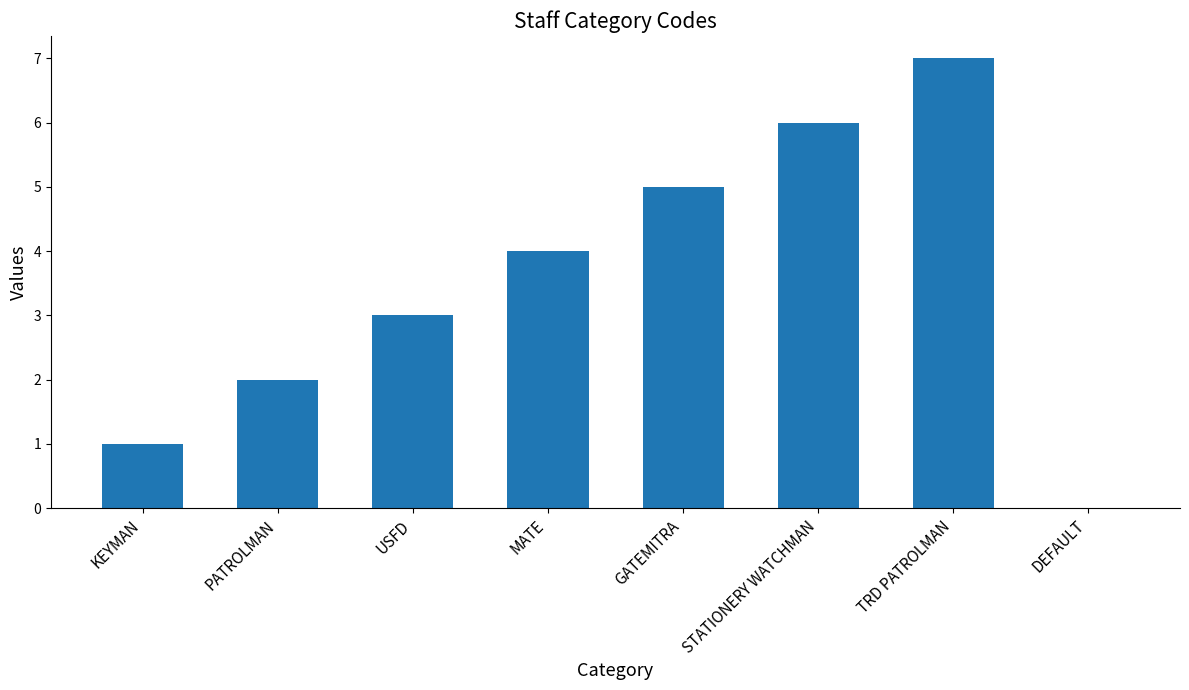

What is the sum of the values at MATE and USFD?

7